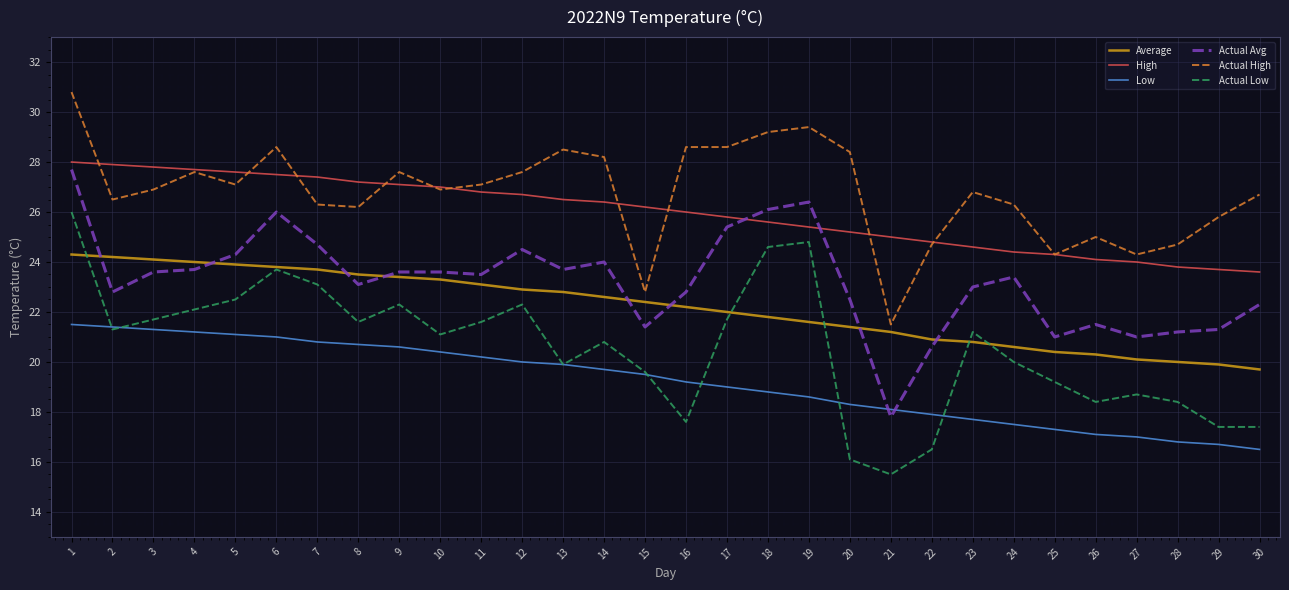

What is the difference between the second highest and second lowest values in the Actual Low series?

8.7